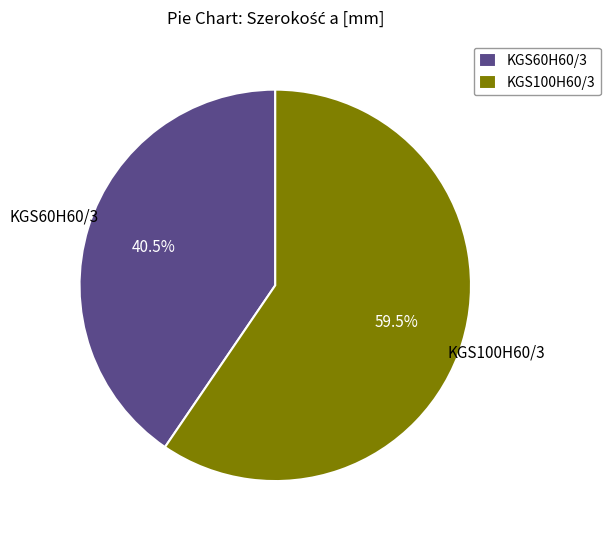

To the nearest percent, what is the difference between the largest and smallest slice percentages?

19%